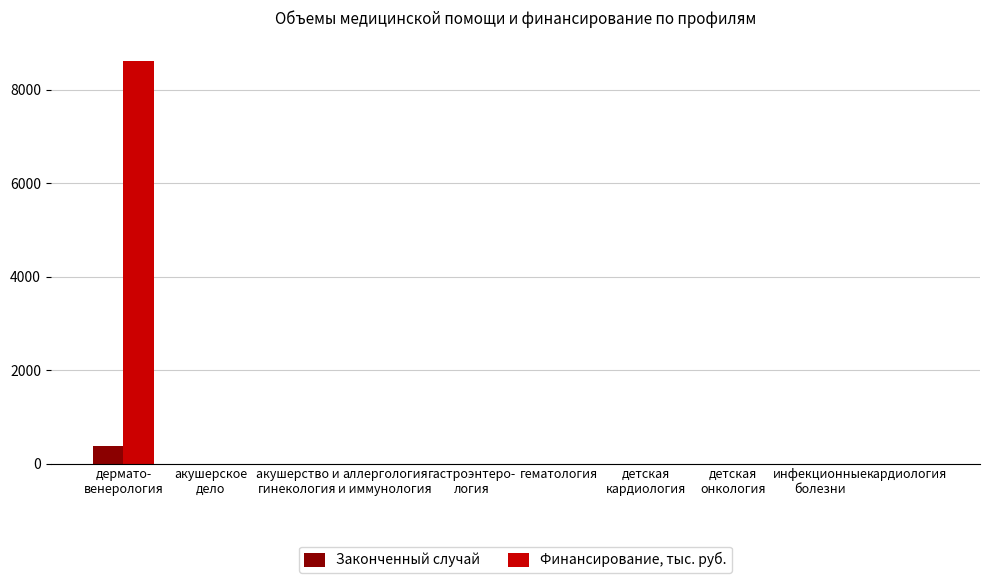

What is the maximum value shown in the chart?

8626.5